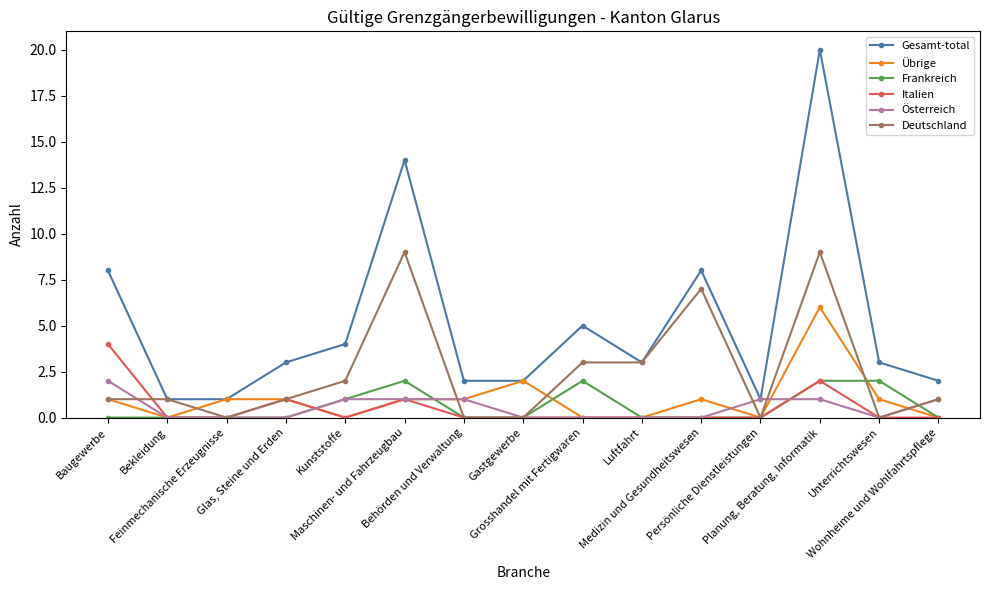

True or false: Gesamt-total has more than 2 interior local peaks.

True